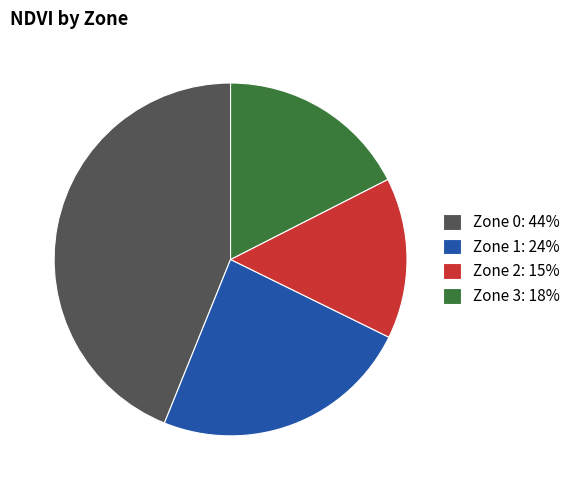

Is the sum of Zone 2 and Zone 1 greater than half?

No